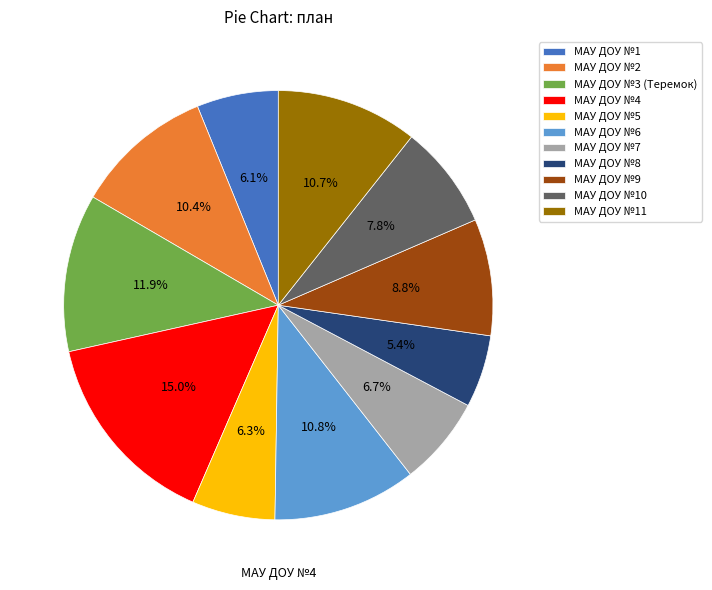

To the nearest percent, what is the difference between the largest and smallest slice percentages?

10%